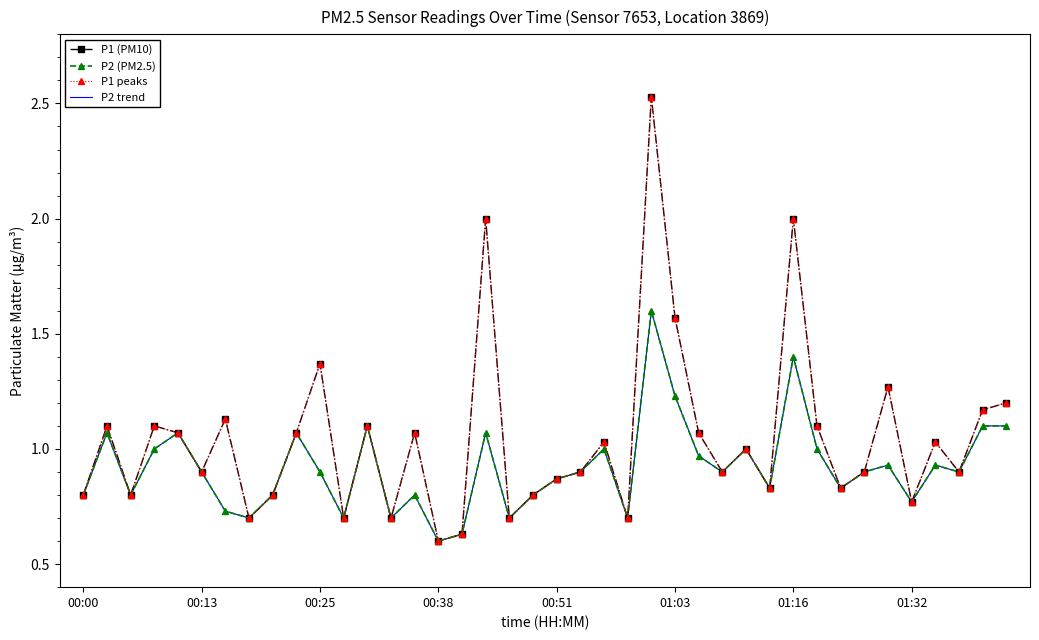

Which series has the largest total across all categories?

P1 (PM10)